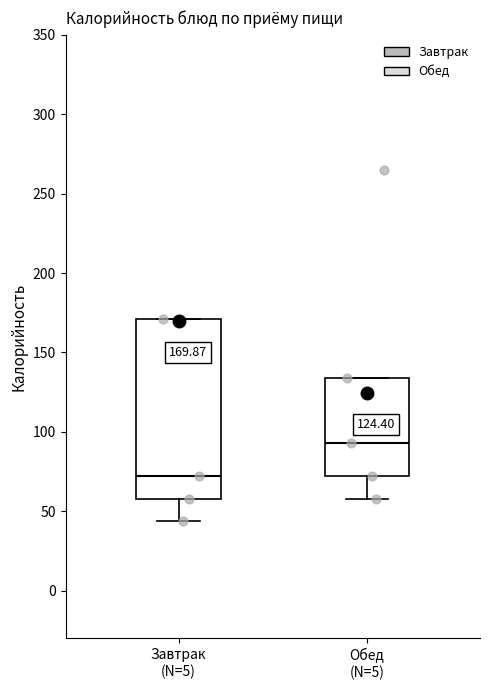

Which box has the lowest median line?

Завтрак (N=5)